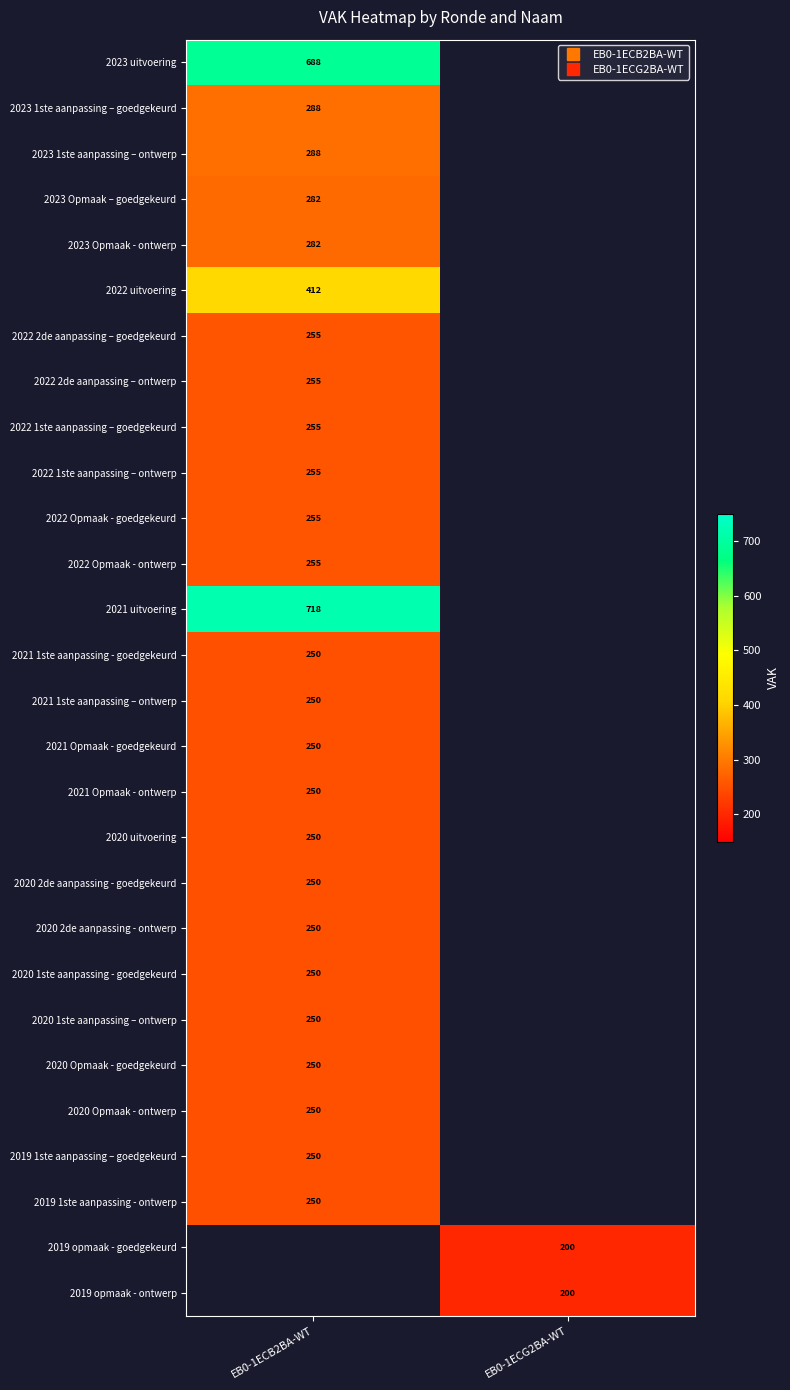

Between EB0-1ECG2BA-WT and EB0-1ECB2BA-WT, which is larger?

EB0-1ECB2BA-WT